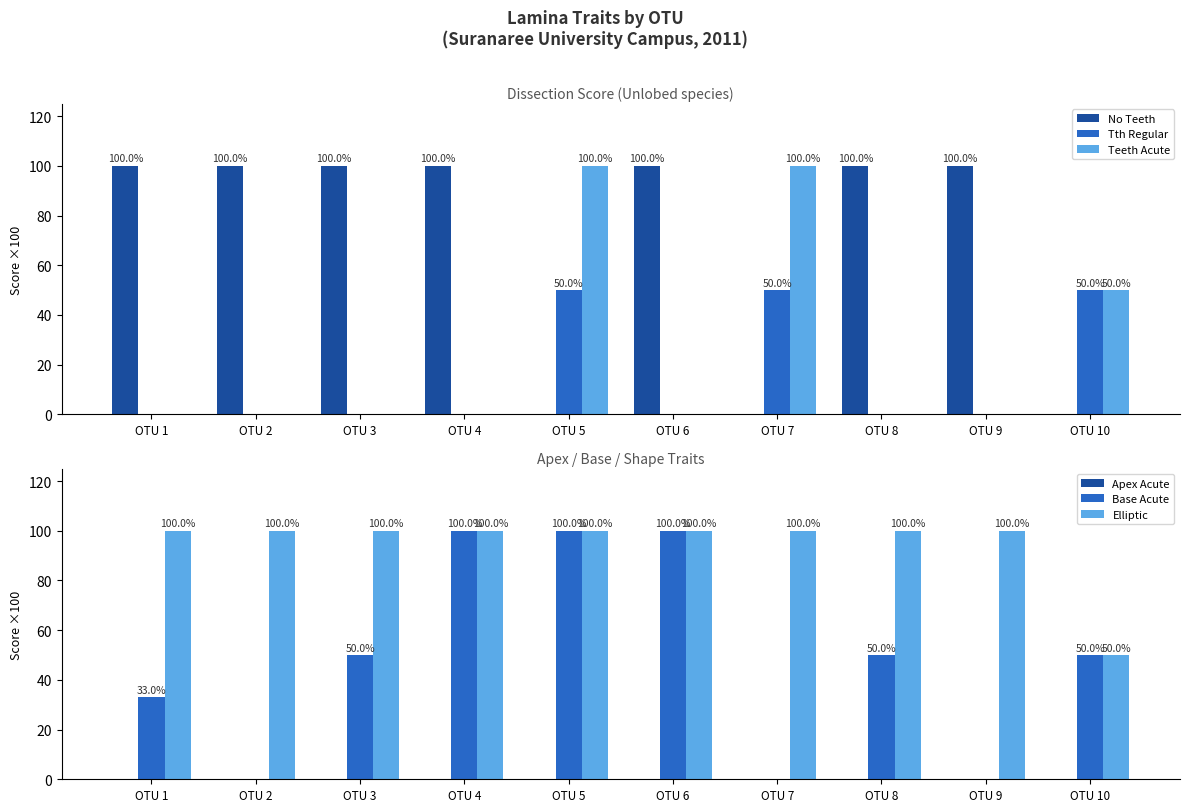

Reading left to right, extract all data points from this chart.

No Teeth: 1.0	1.0	1.0	1.0	0.0	1.0	0.0	1.0	1.0	0.0
Tth Regular: 0.0	0.0	0.0	0.0	0.5	0.0	0.5	0.0	0.0	0.5
Teeth Acute: 0.0	0.0	0.0	0.0	1.0	0.0	1.0	0.0	0.0	0.5
Apex Acute: 0.0	0.0	0.0	0.0	0.0	0.0	0.0	0.0	0.0	0.0
Base Acute: 0.3	0.0	0.5	1.0	1.0	1.0	0.0	0.5	0.0	0.5
Elliptic: 1.0	1.0	1.0	1.0	1.0	1.0	1.0	1.0	1.0	0.5